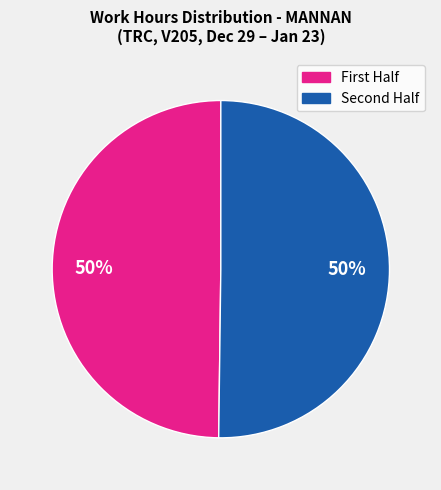

To the nearest percent, what is the average slice percentage?

50%